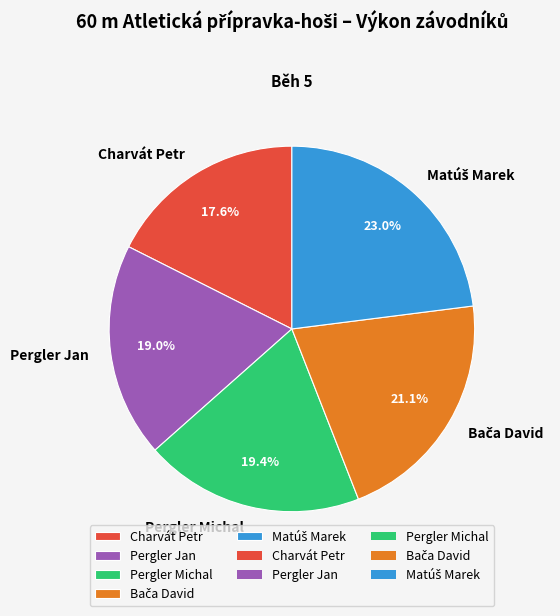

Approximately how many times larger is the value at Charvát Petr compared to Pergler Jan?

0.9